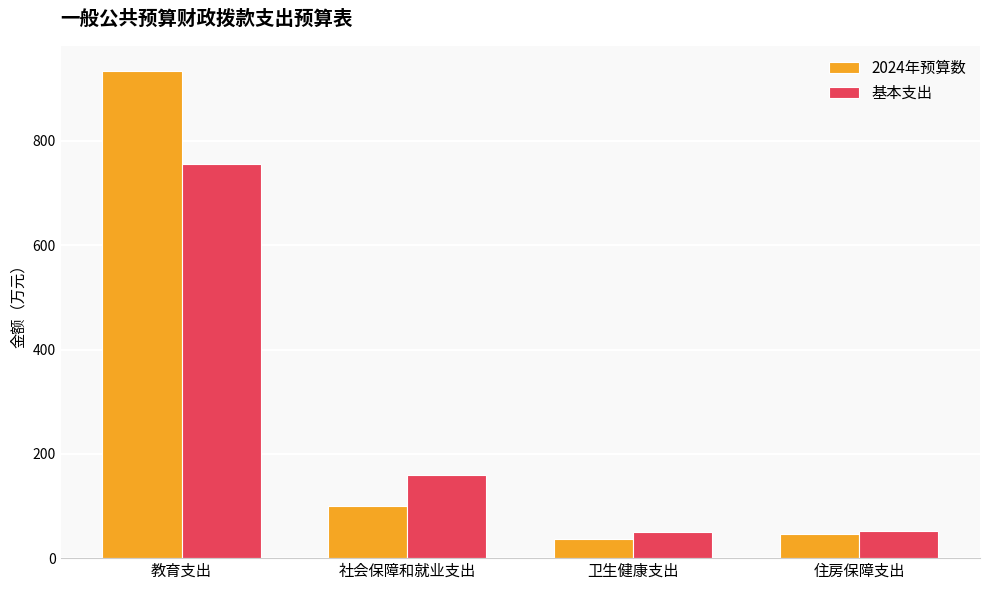

At which label does 基本支出 first exceed 160?

教育支出